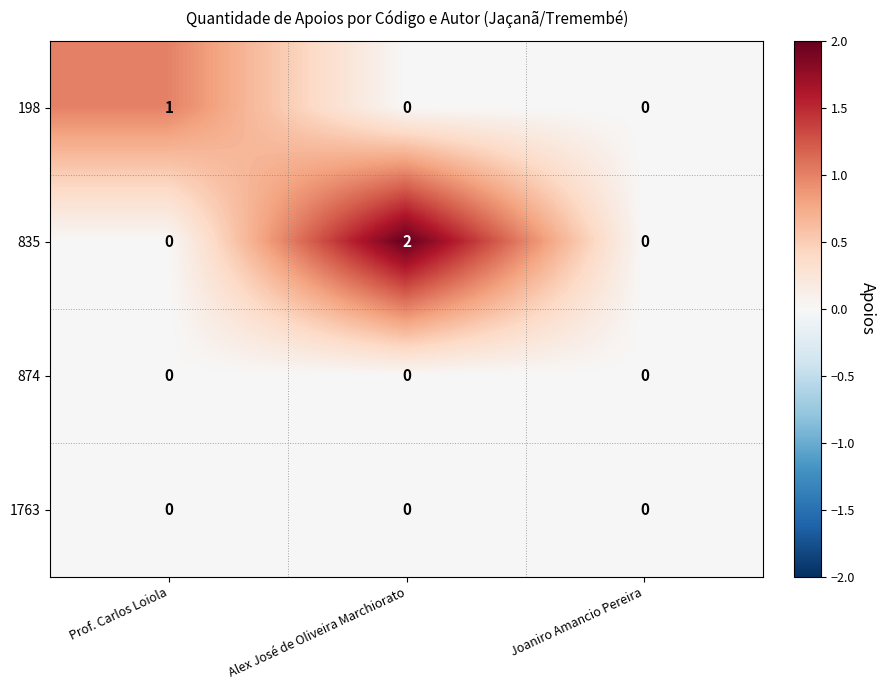

How many series are shown in this chart?

4